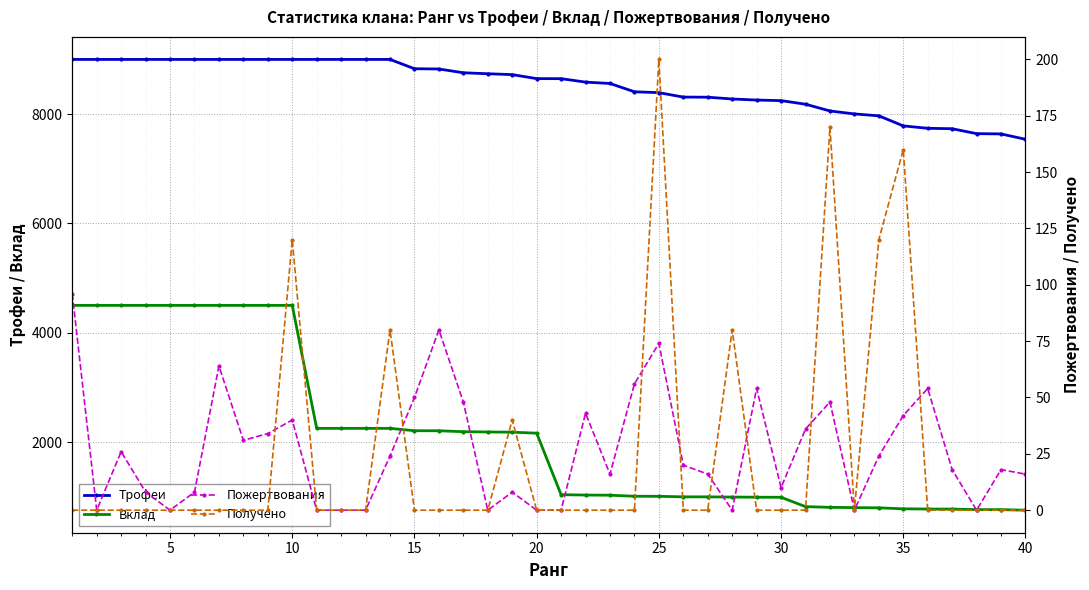

True or false: Трофеи and Вклад intersect in this chart.

False